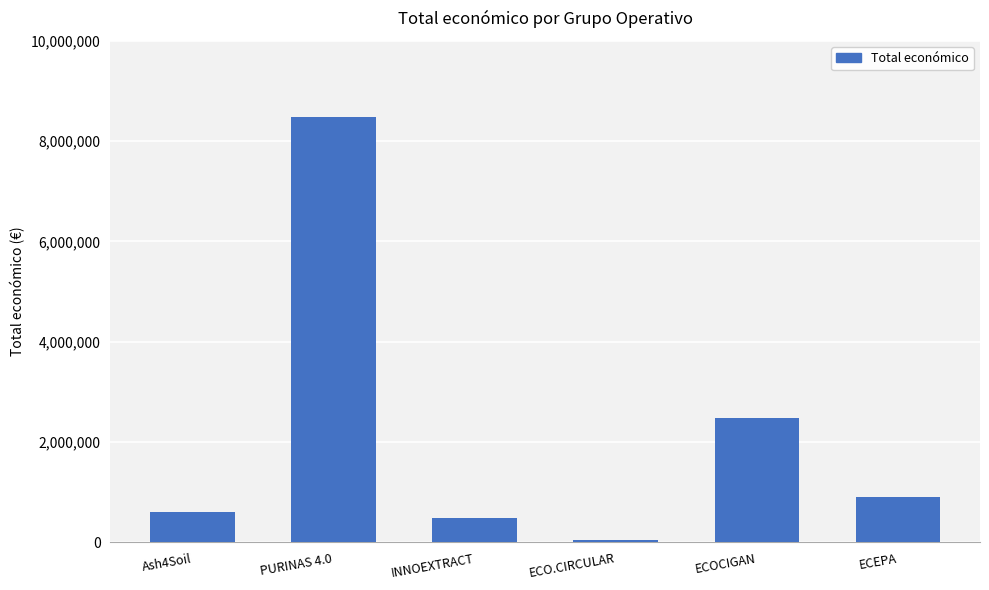

Which label corresponds to the smallest value in the chart?

ECO.CIRCULAR